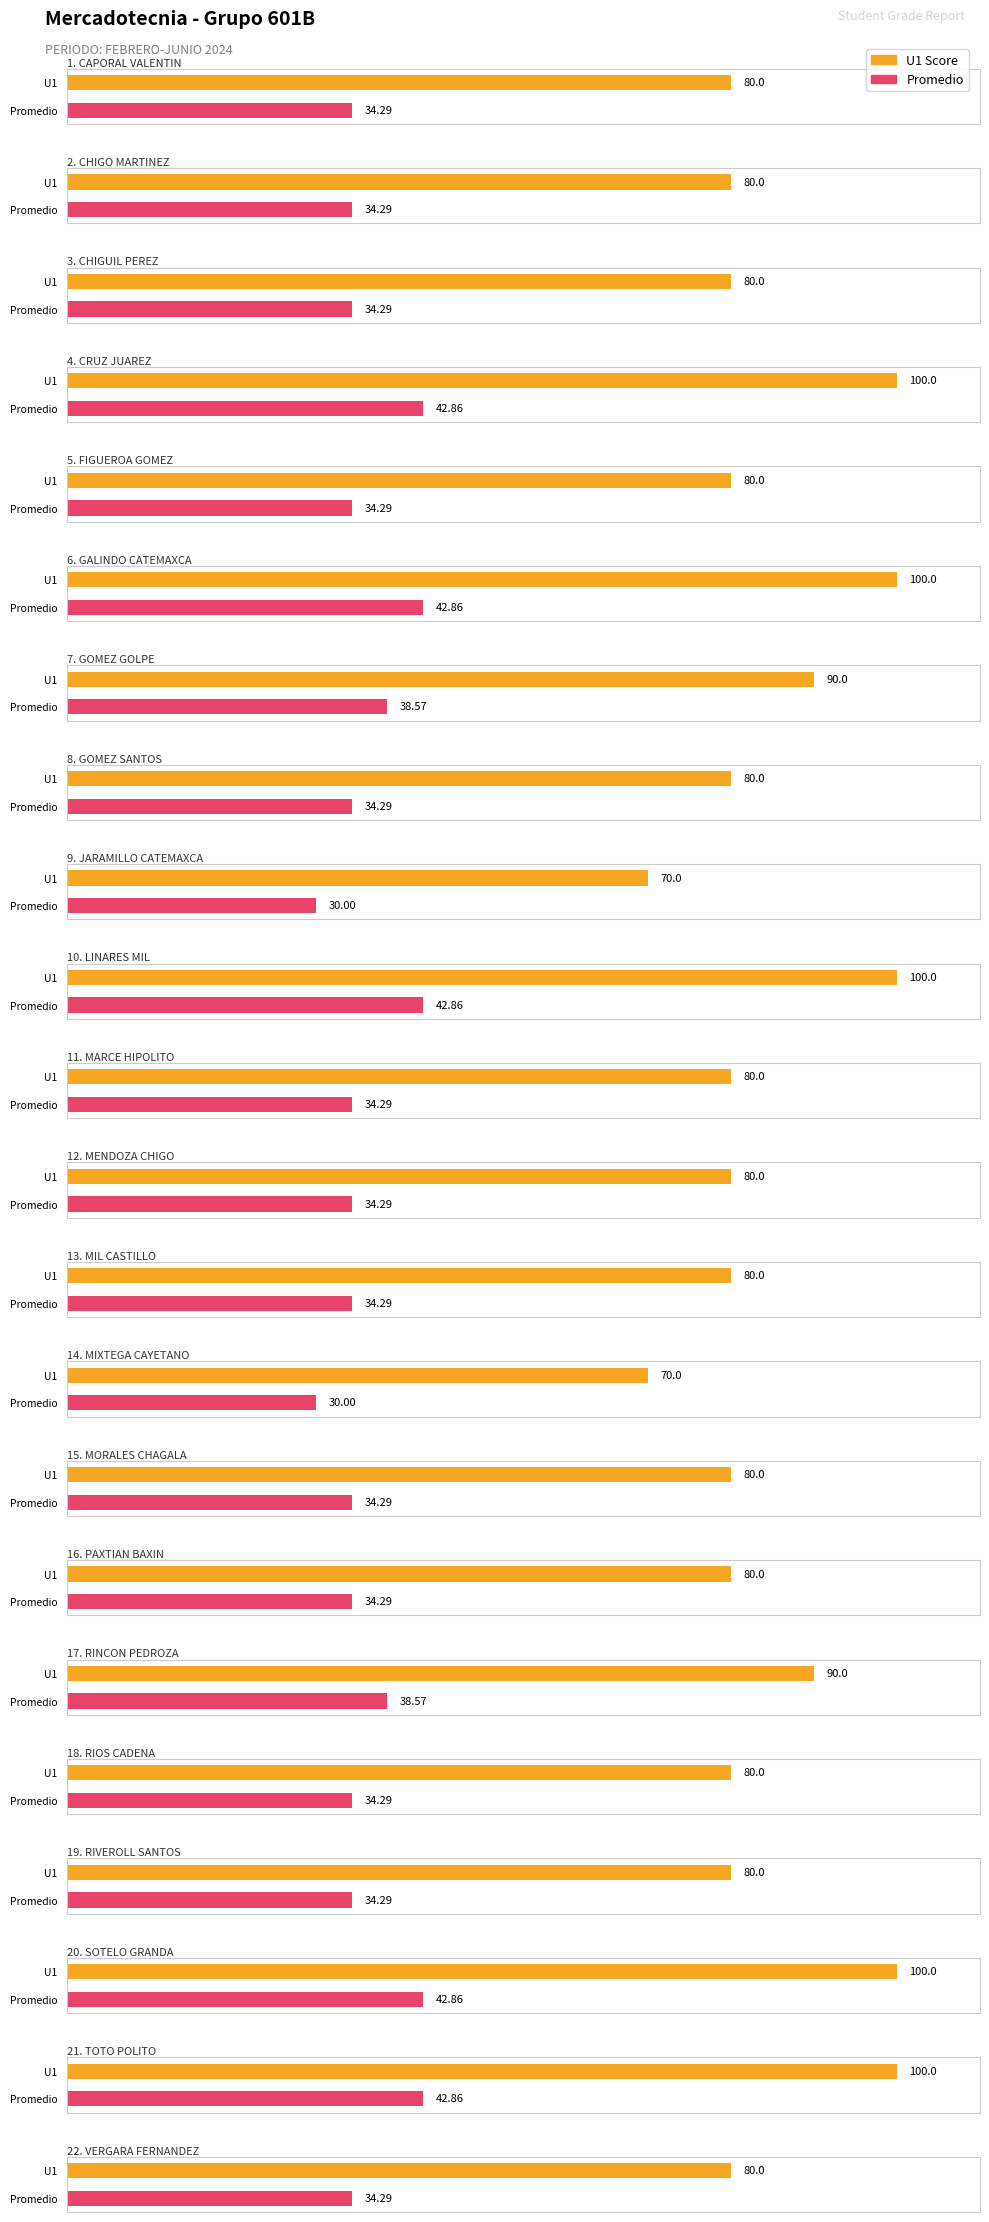

What is the difference between the highest and lowest values at FIGUEROA GOMEZ?

45.7